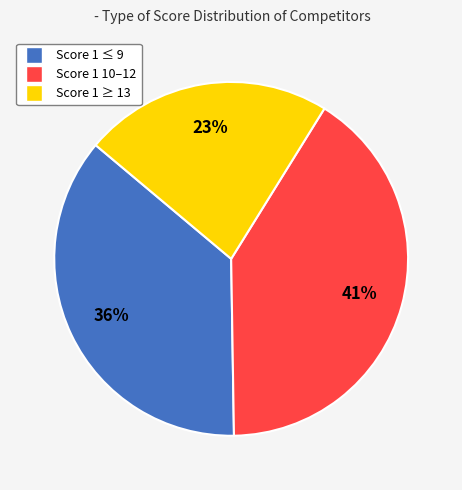

Is there any slice that represents more than half of the pie?

No